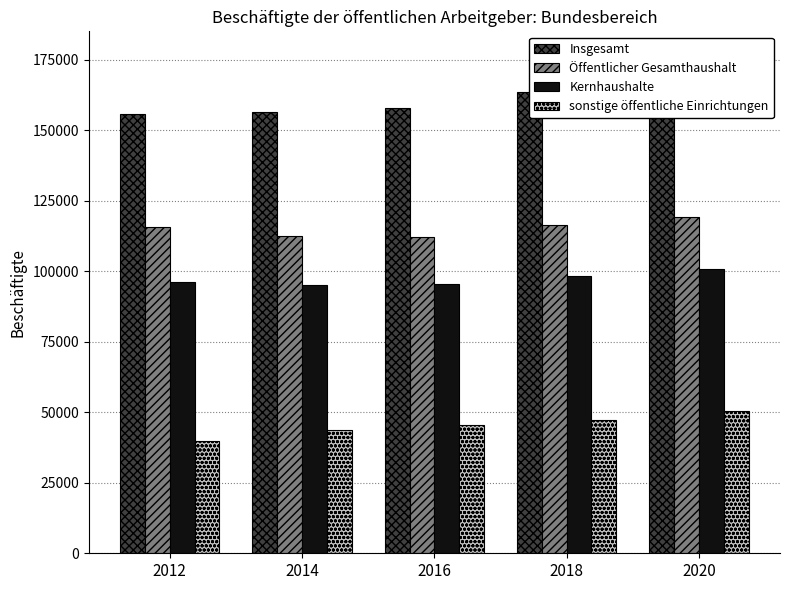

Does the chart contain stacked bars?

No